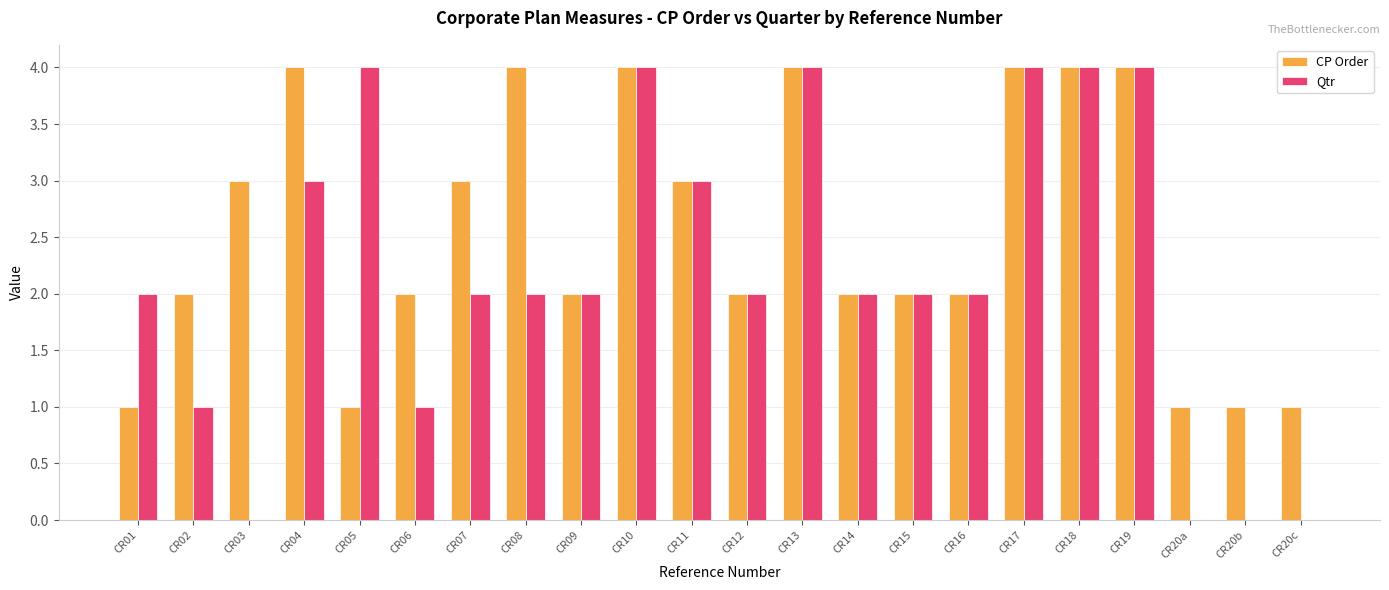

What is the maximum value for Qtr?

4